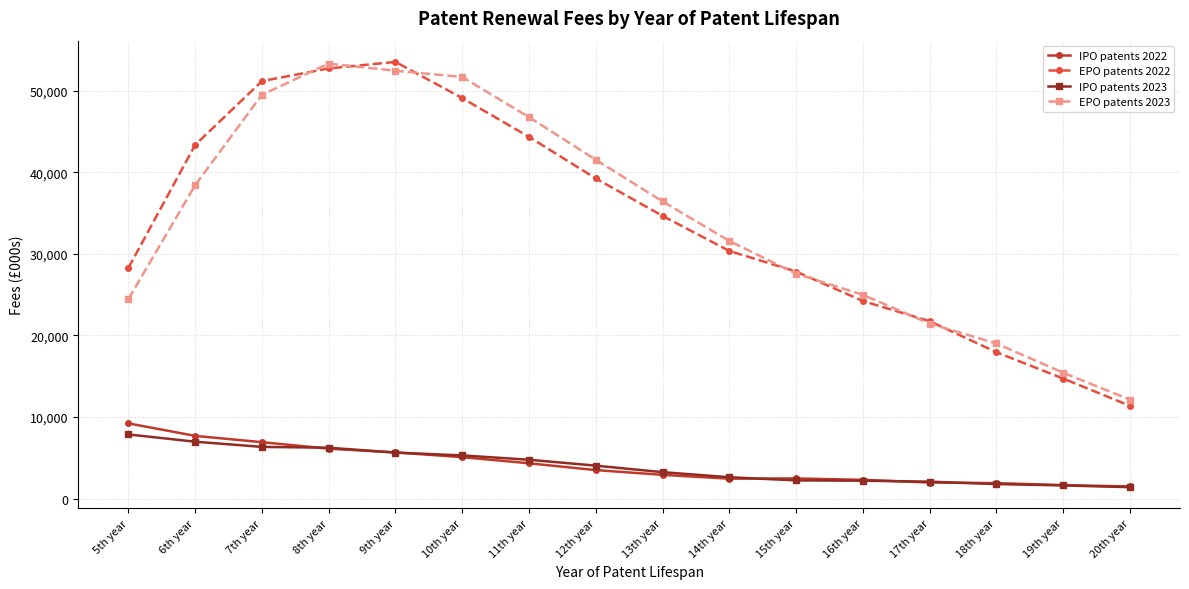

What is the sum of the IPO patents 2023 values at 20th year and 12th year?

5442